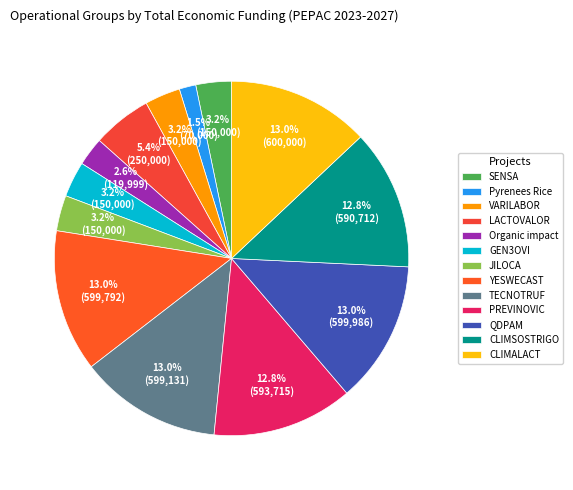

To the nearest percent, what is the combined percentage of JILOCA and Organic impact?

6%